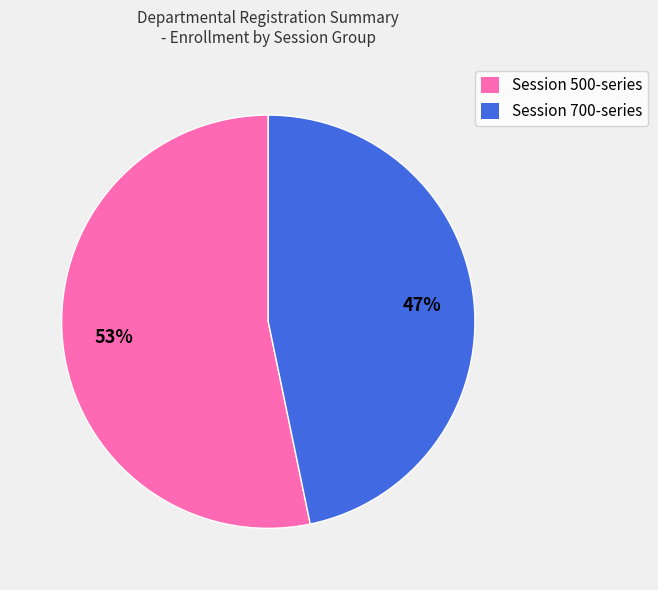

To the nearest percent, what percentage of the pie is Session 700-series?

47%